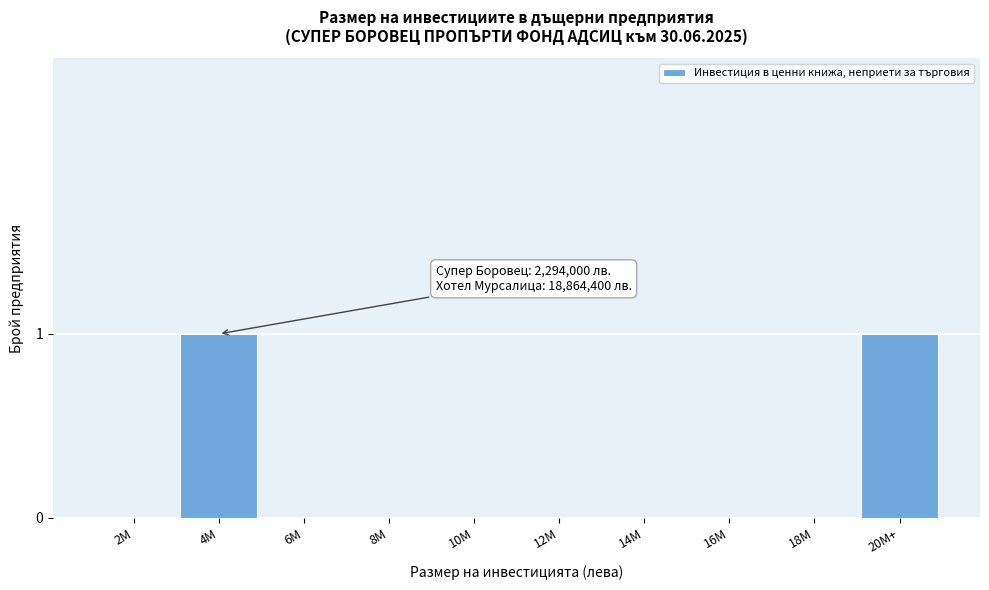

Reading right to left, transcribe all the data shown in this chart.

20M+=1	18M=0	16M=0	14M=0	12M=0	10M=0	8M=0	6M=0	4M=1	2M=0